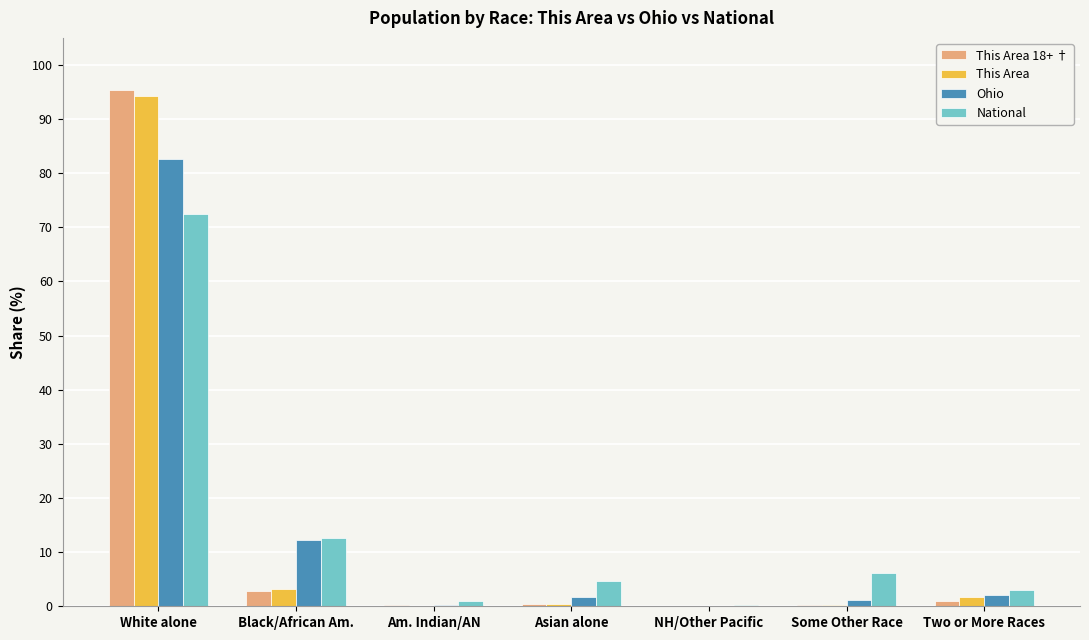

Are the bars grouped side by side (vs. stacked)?

Yes